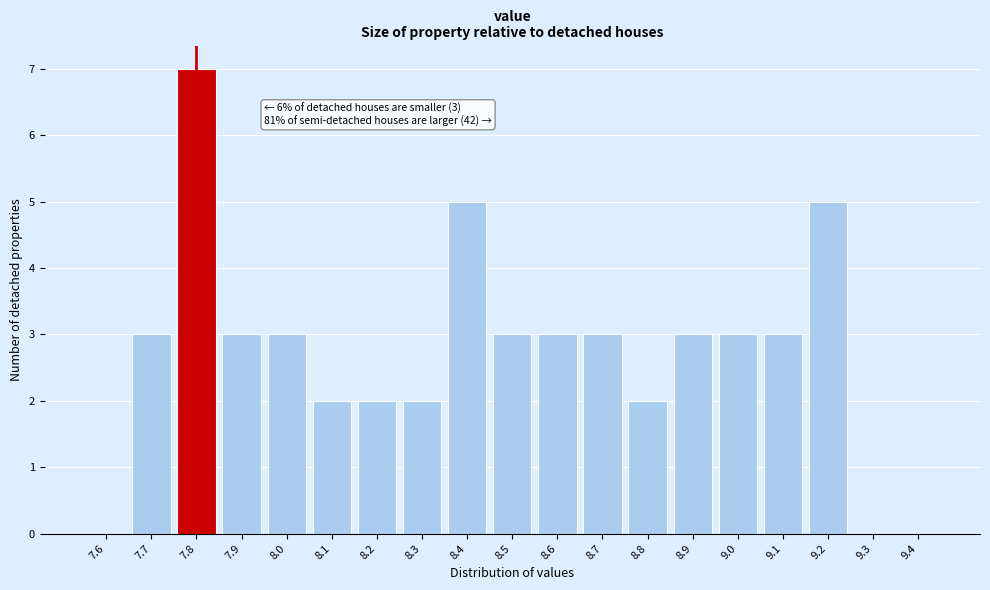

Reading left to right, transcribe all the data shown in this chart.

7.6=0	7.7=3	7.8=7	7.9=3	8.0=3	8.1=2	8.2=2	8.3=2	8.4=5	8.5=3	8.6=3	8.7=3	8.8=2	8.9=3	9.0=3	9.1=3	9.2=5	9.3=0	9.4=0